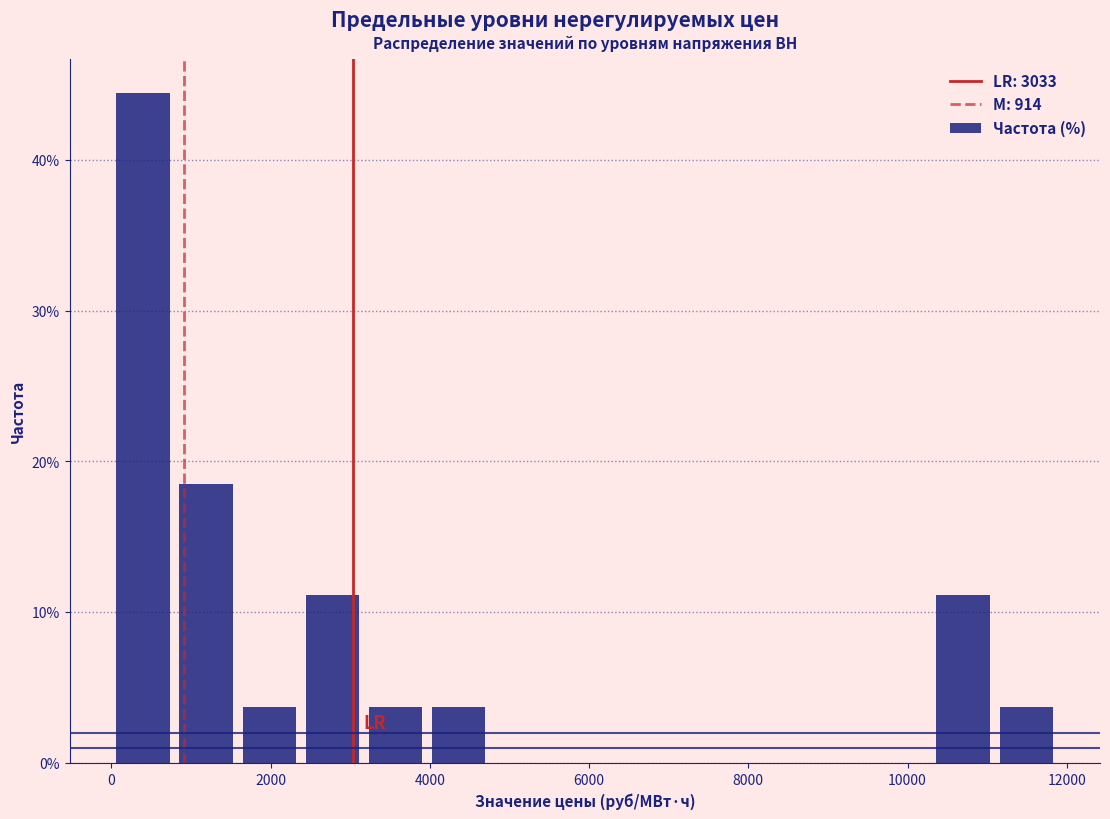

Read against the x-axis, roughly where is the centre of the tallest bar?

400